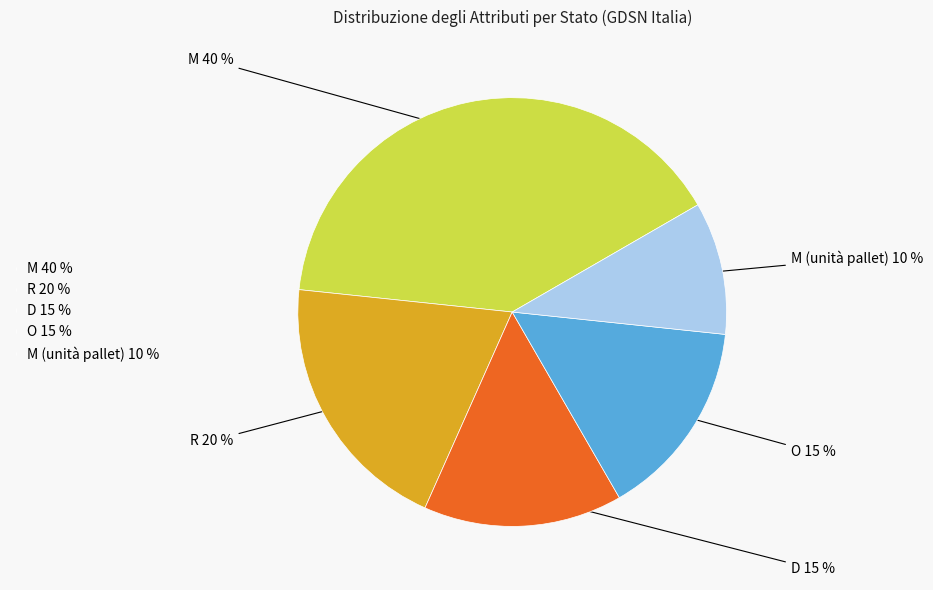

To the nearest percent, what is the difference between the R and M (unità pallet) slice percentages?

10%